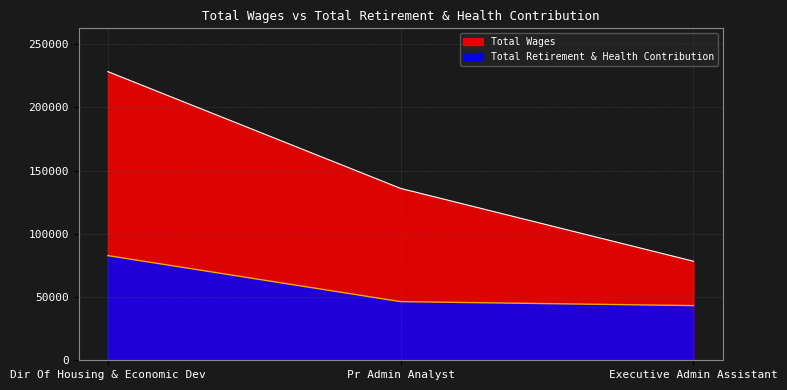

The value of Total Wages at Pr Admin Analyst is 135852. True or false?

True